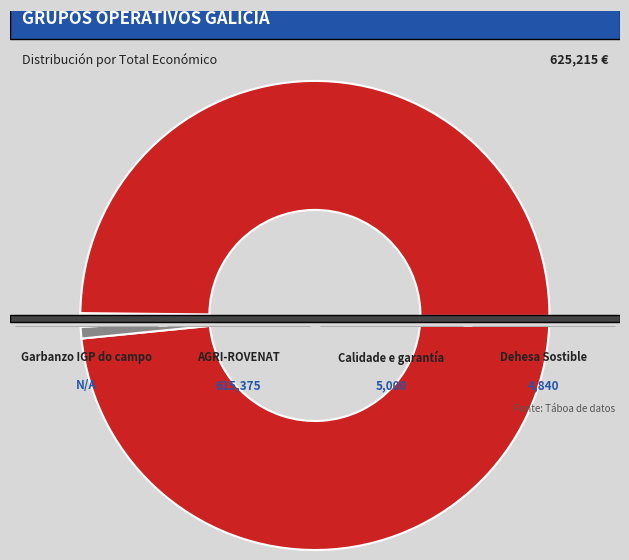

To the nearest percent, what percentage of the pie is Dehesa Sostible?

1%